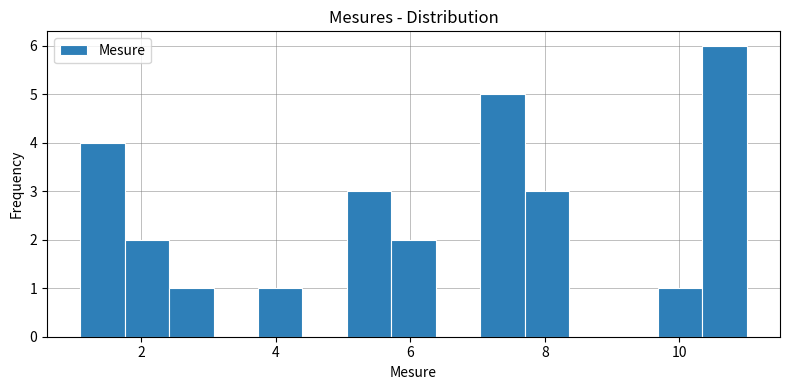

Read against the x-axis, roughly where is the centre of the tallest bar?

10.6